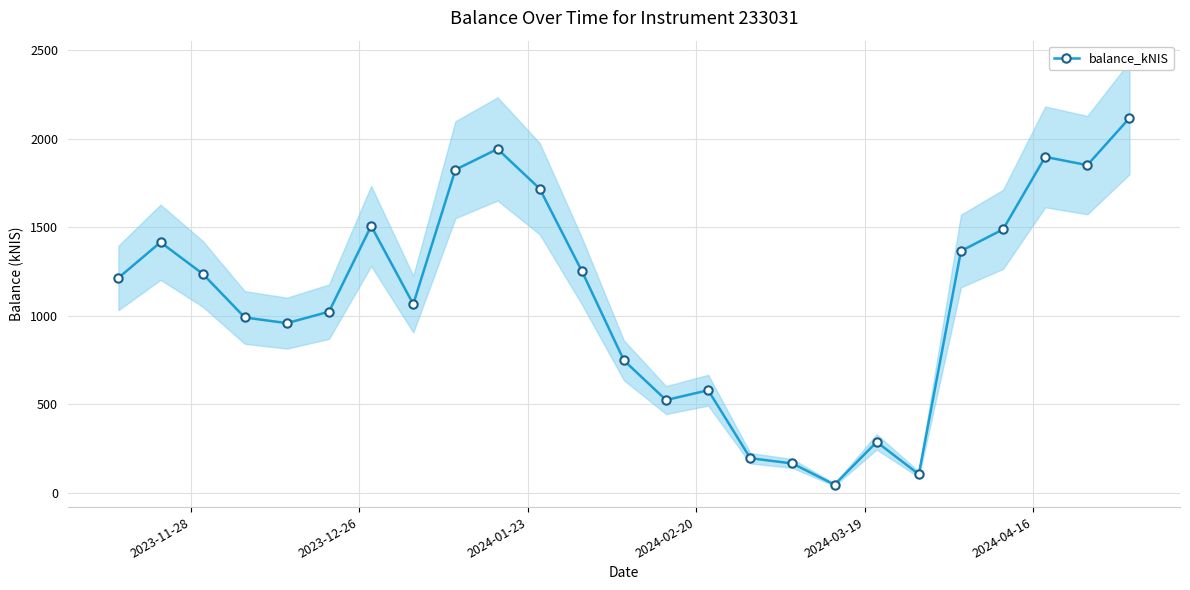

What is the difference between the second highest and minimum values?

1895.5